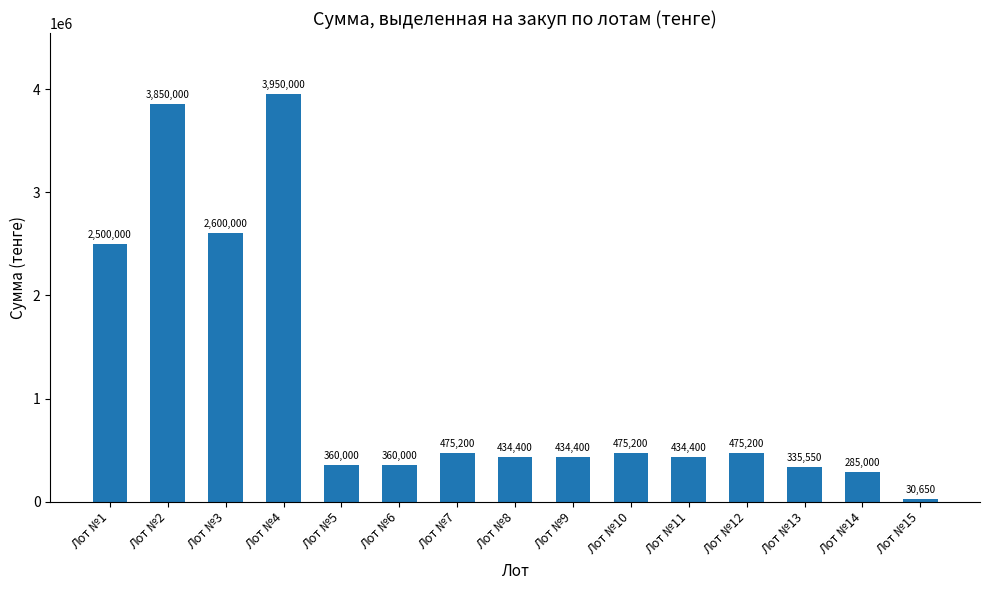

Reading left to right, extract all data points from this chart.

Лот №1=2500000	Лот №2=3850000	Лот №3=2600000	Лот №4=3950000	Лот №5=360000	Лот №6=360000	Лот №7=475200	Лот №8=434400	Лот №9=434400	Лот №10=475200	Лот №11=434400	Лот №12=475200	Лот №13=335550	Лот №14=285000	Лот №15=30650